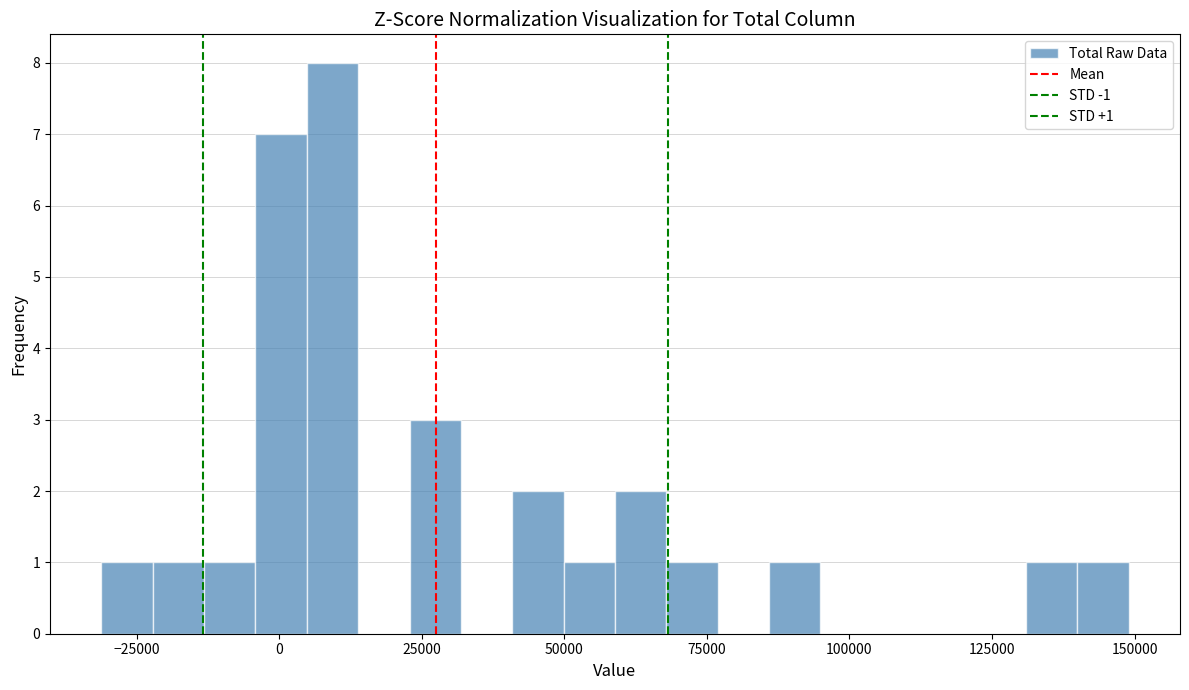

Around what value on the x-axis is the tallest bar? Give the approximate position of its centre, as read against the axis.

10000